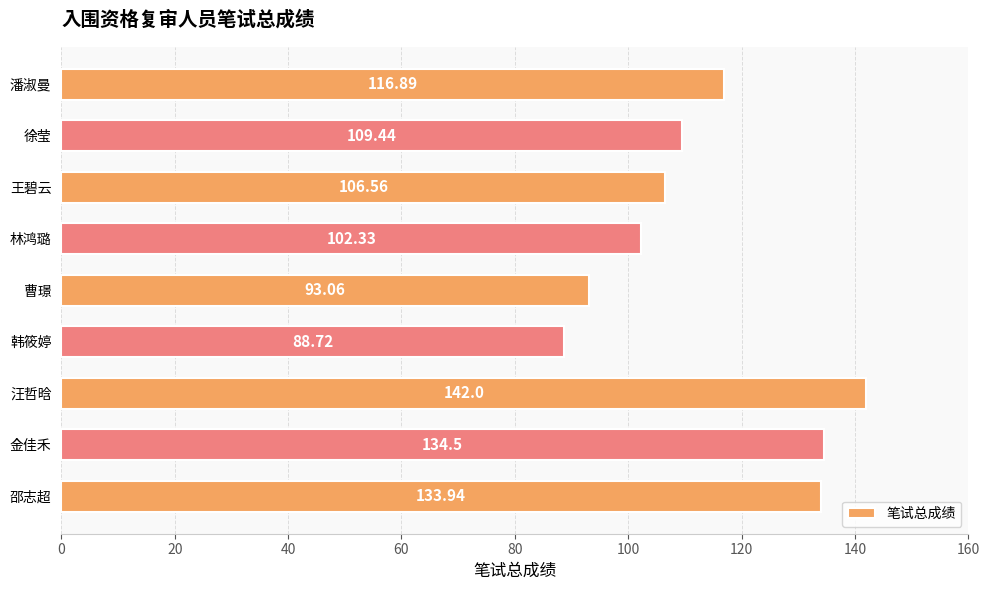

List the labels in order of value, largest first.

汪哲晗, 金佳禾, 邵志超, 潘淑曼, 徐莹, 王碧云, 林鸿璐, 曹璟, 韩筱婷